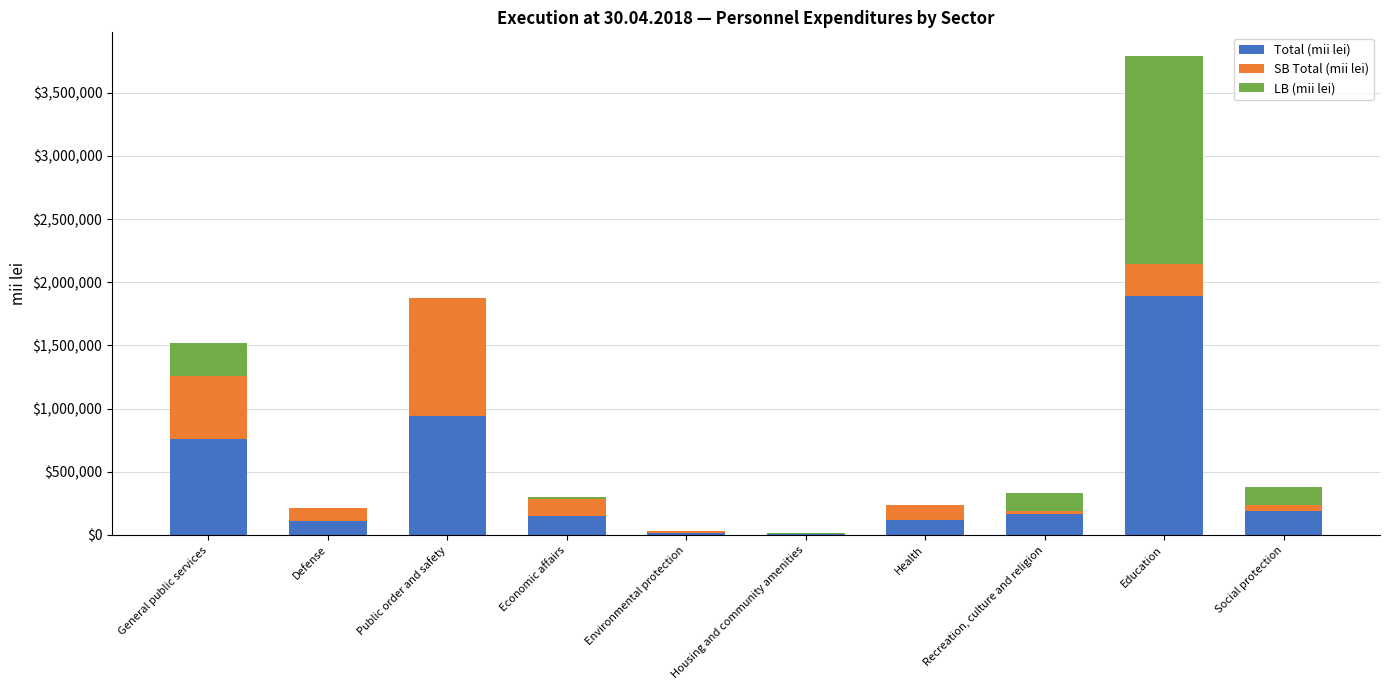

At which category is the sum across all series the highest?

Education